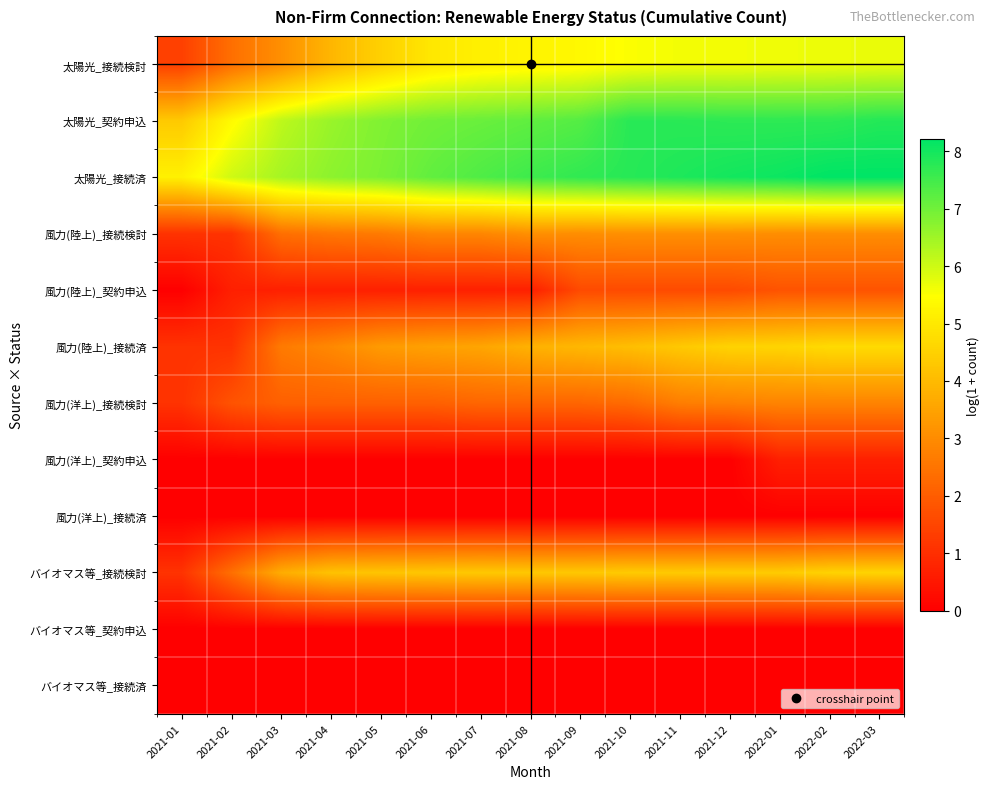

At which category is the sum across all series the highest?

2022-03